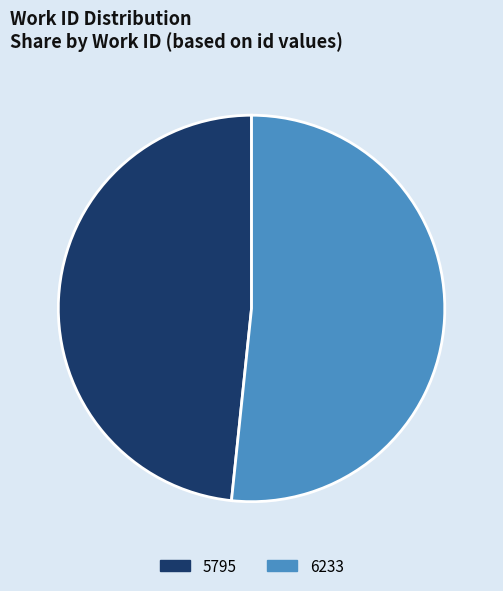

Which slice represents more than half of the pie?

6233